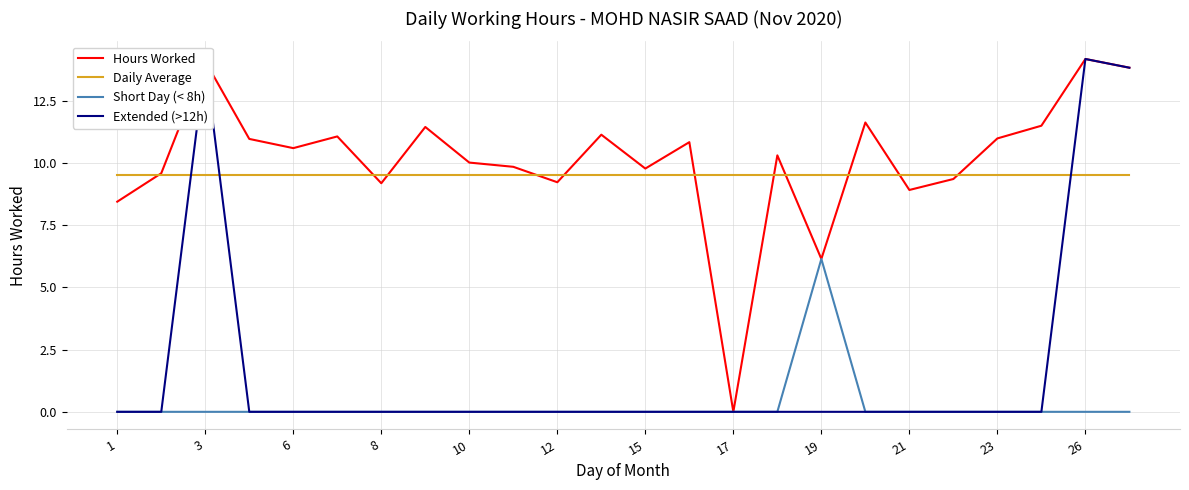

What is the highest value of the Hours Worked series?

14.2